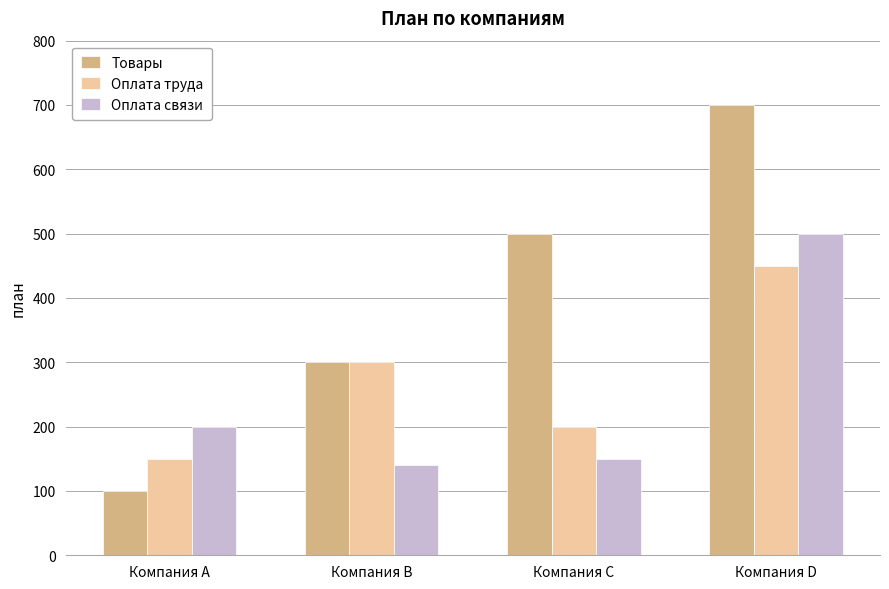

Rank the series at Компания А from lowest to highest value.

Товары, Оплата труда, Оплата связи